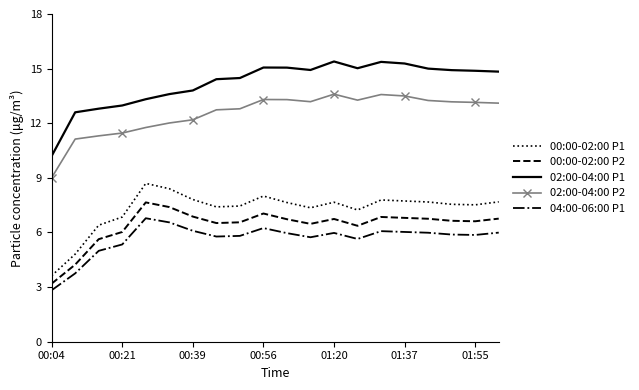

What is the maximum value shown in the chart?

15.4